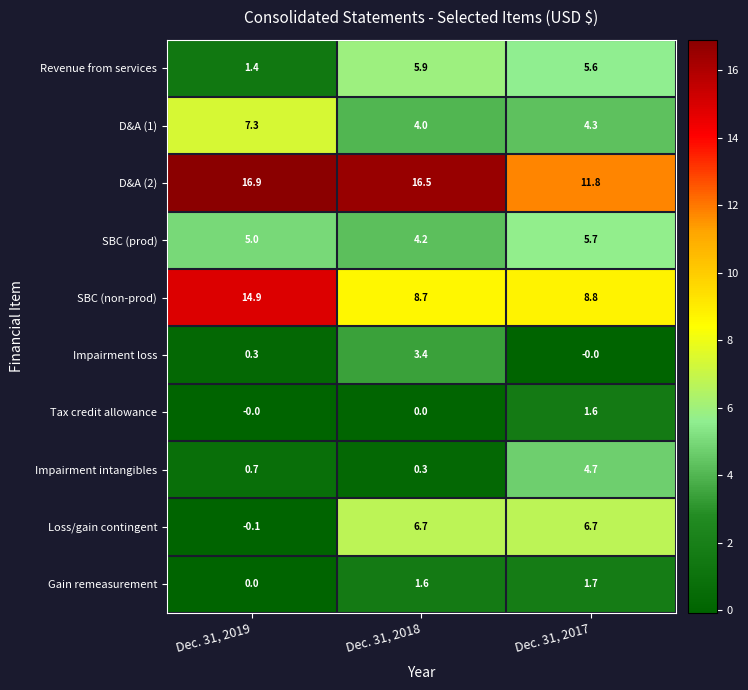

Rank the series by their maximum value, from highest to lowest.

D&A (2), SBC (non-prod), D&A (1), Loss/gain contingent, Revenue from services, SBC (prod), Impairment intangibles, Impairment loss, Gain remeasurement, Tax credit allowance